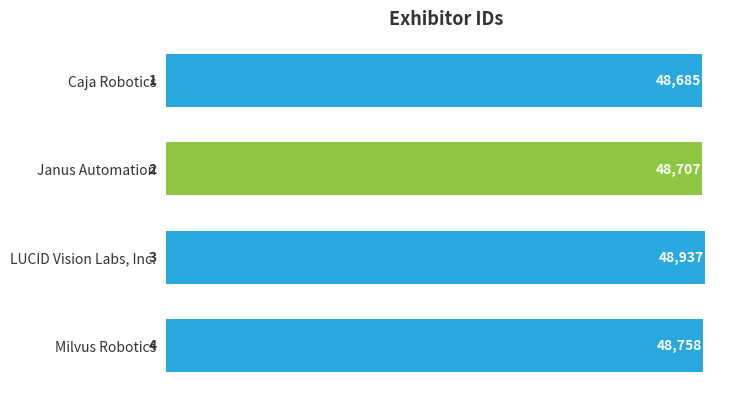

How many series are shown in this chart?

1